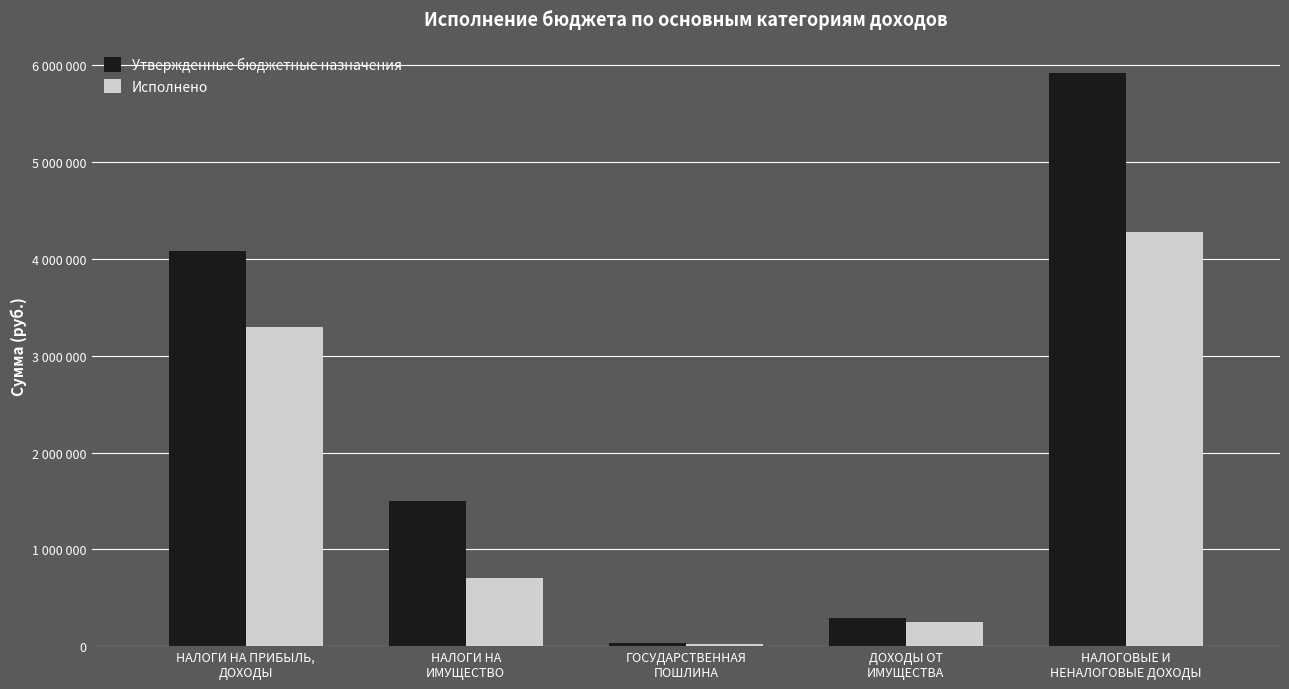

Which series changed the most between ГОСУДАРСТВЕННАЯ
ПОШЛИНА and ДОХОДЫ ОТ
ИМУЩЕСТВА?

Утвержденные бюджетные назначения